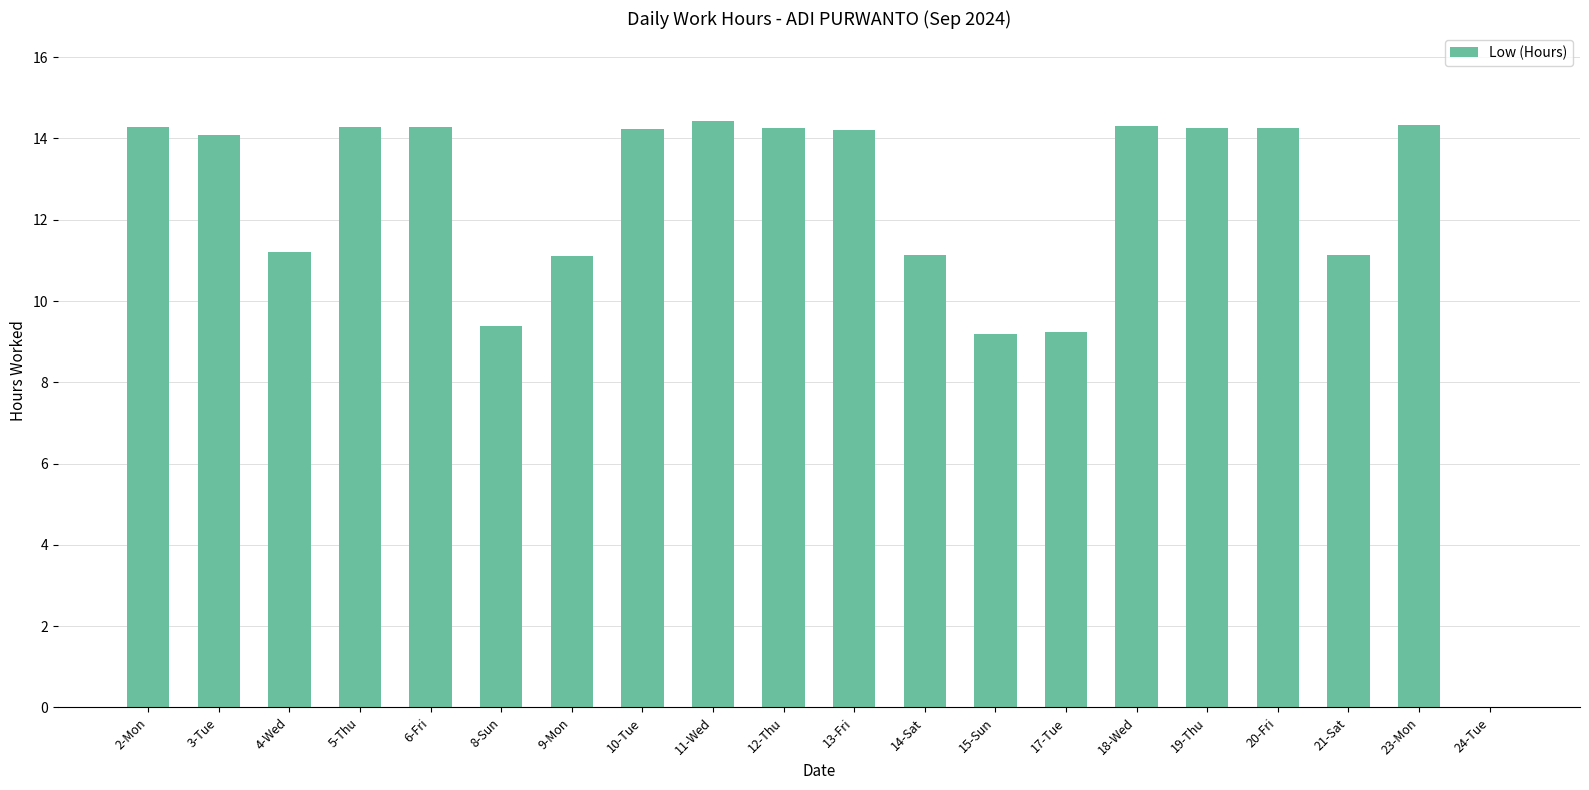

What is the maximum value shown in the chart?

14.4